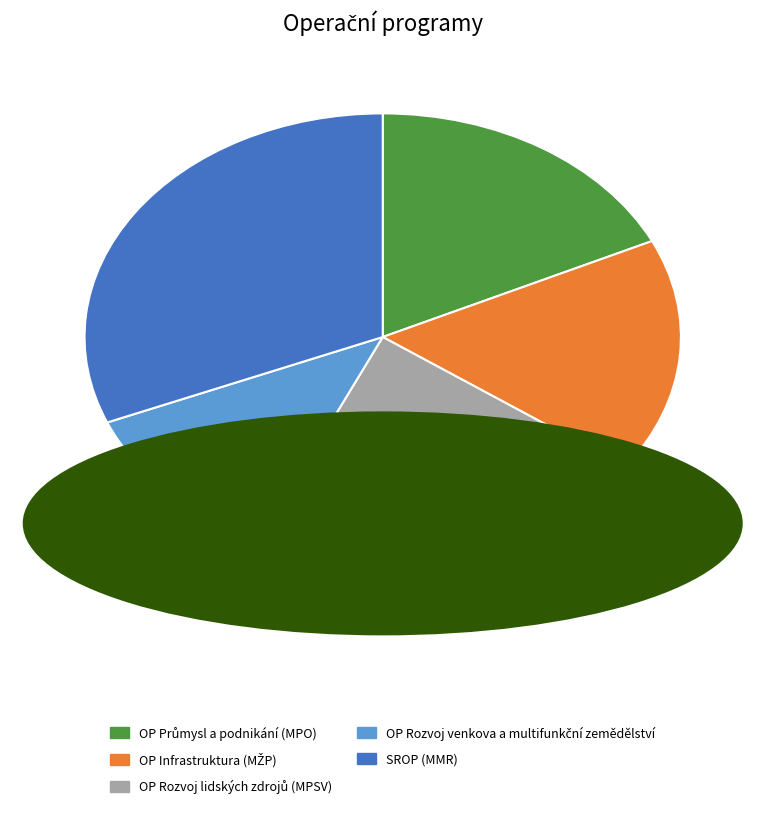

What is the largest slice in the pie chart?

SROP (MMR)